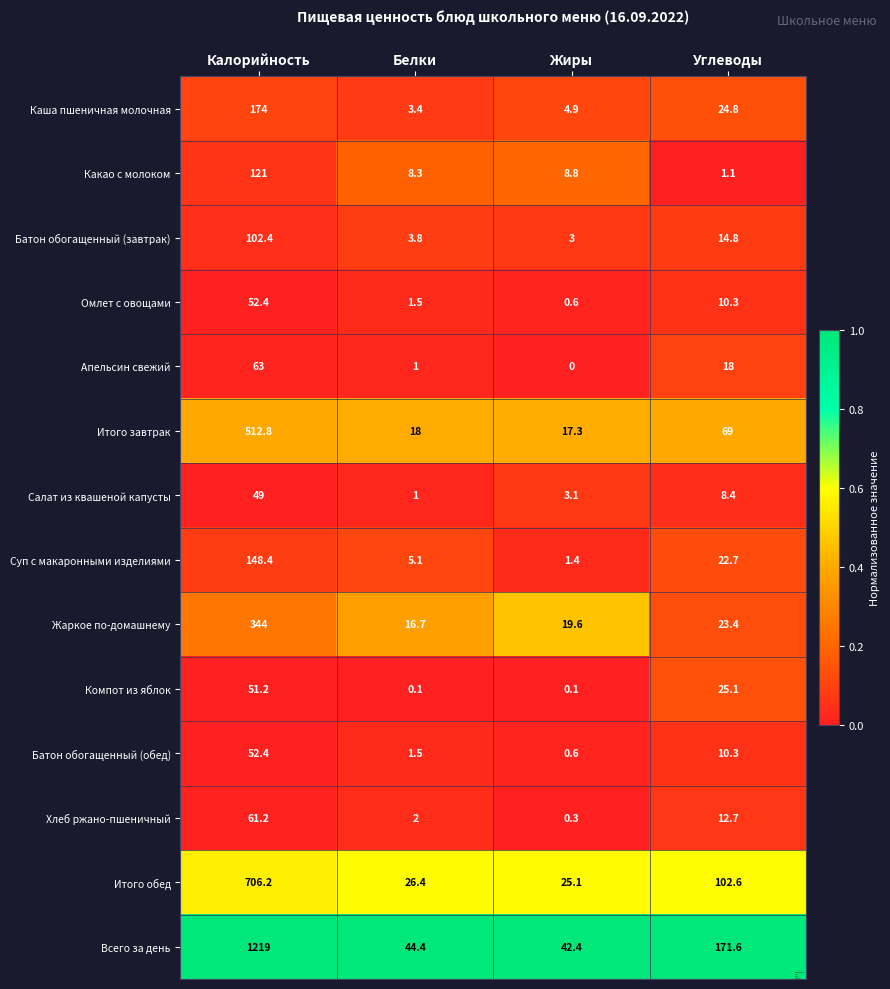

Which series has the largest range (max minus min)?

Всего за день